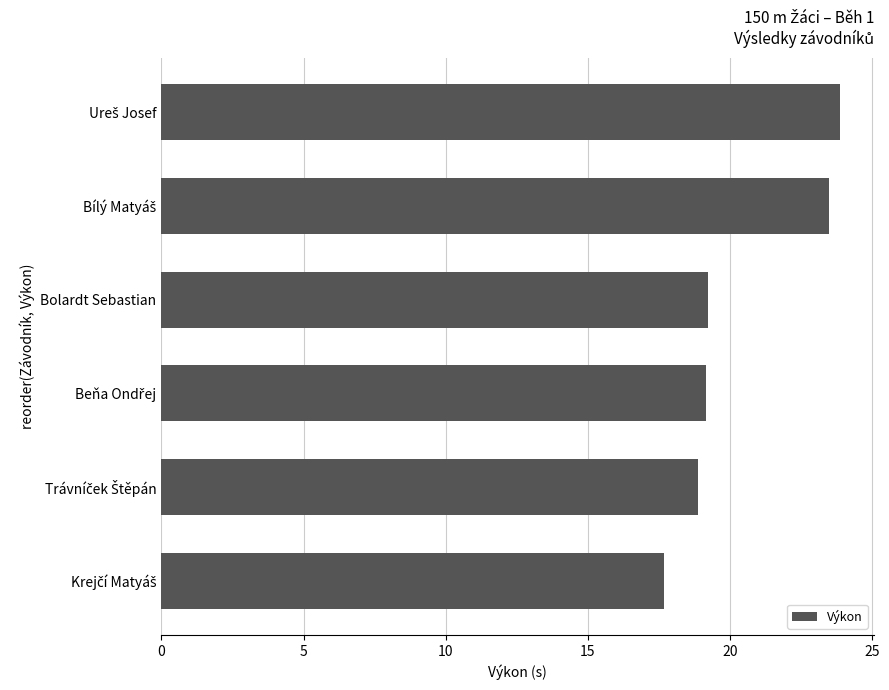

How many categories are shown in the chart?

6